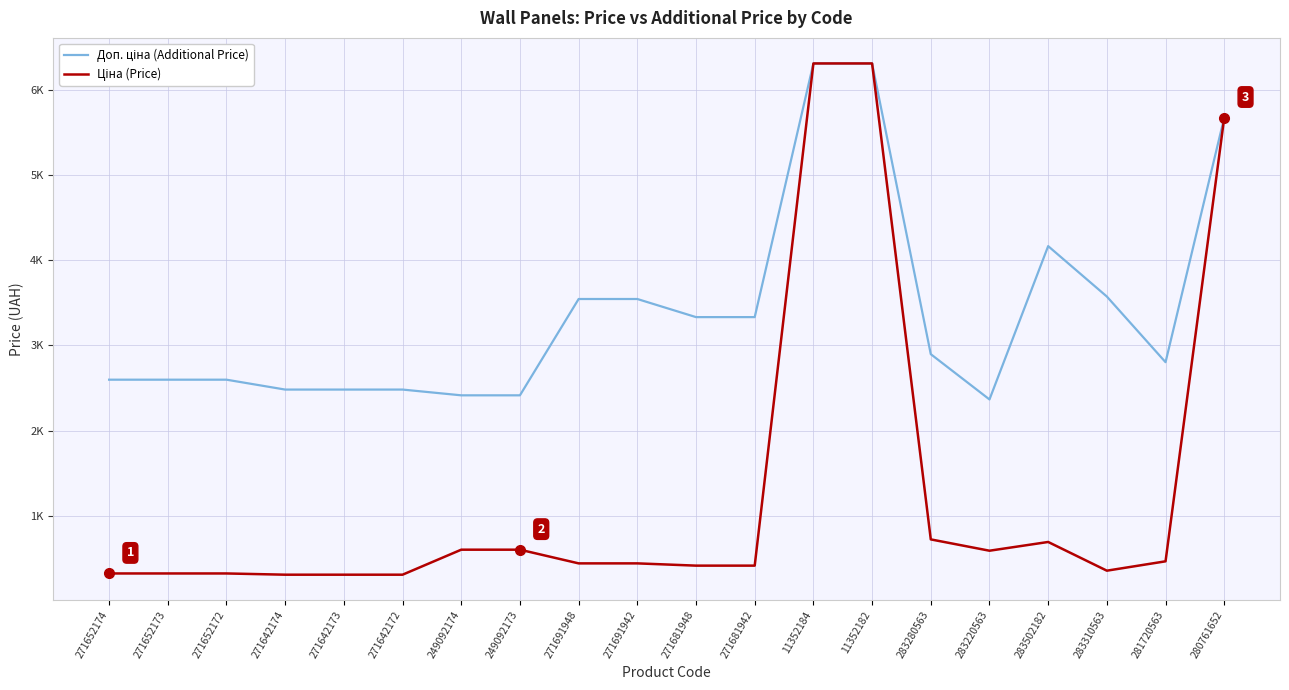

Does the chart have visible grid lines?

Yes